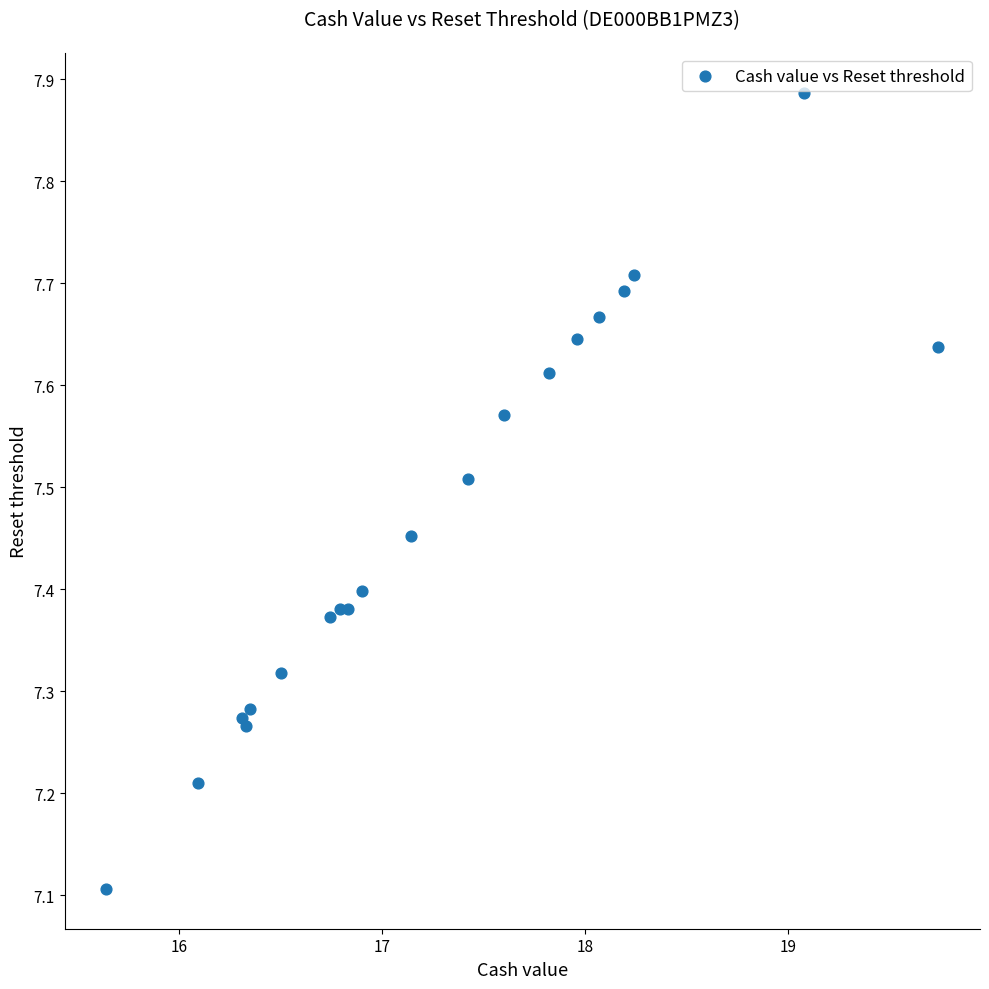

What Y value in the scatter plot is closest to 7?

7.1